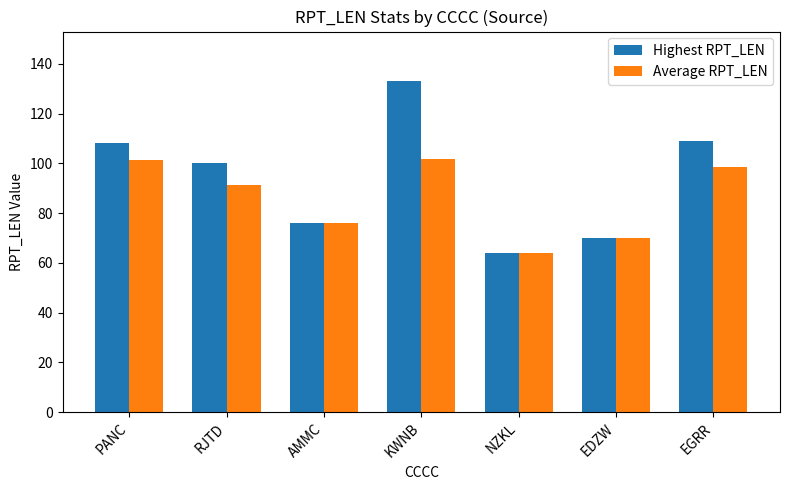

What is the value of the Highest RPT_LEN bar at the 3rd from the left?

76.0